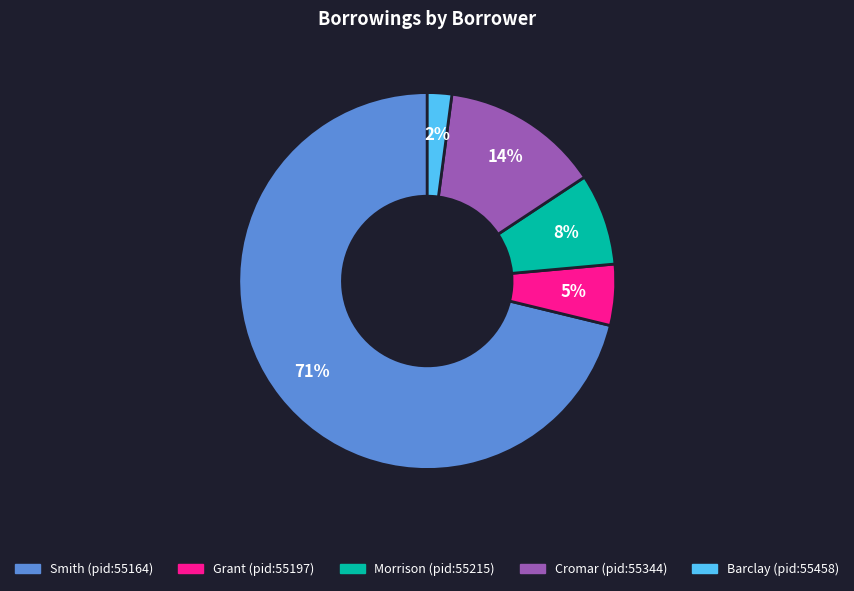

Which has a higher value, Barclay (pid:55458) or Grant (pid:55197)?

Grant (pid:55197)